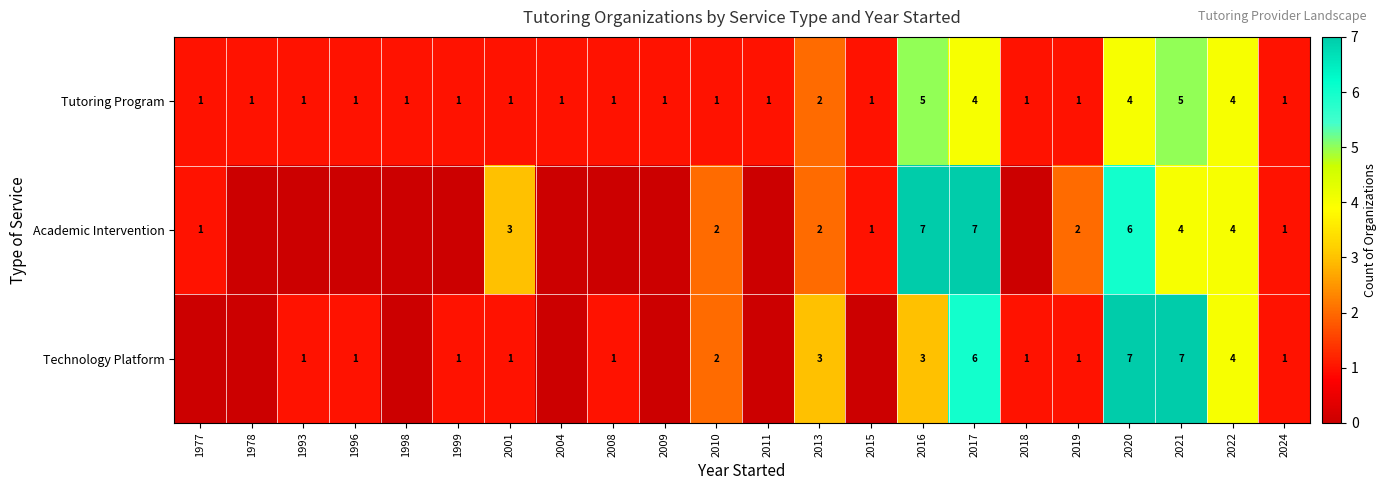

Between 2008 and 2018, which is larger?

2008